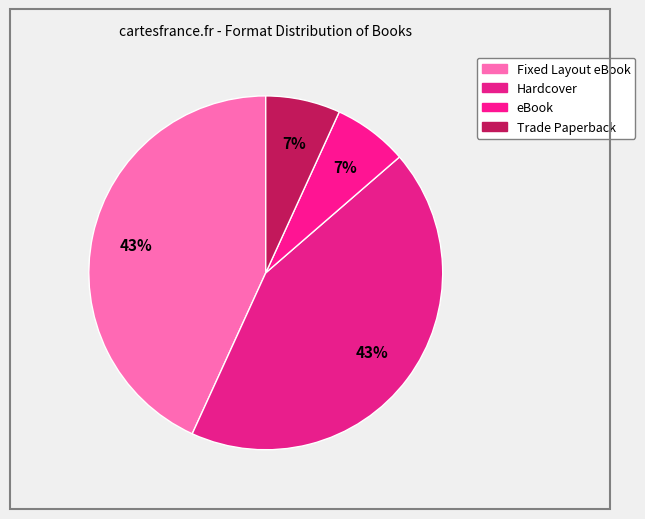

How many slices are in this pie chart?

4